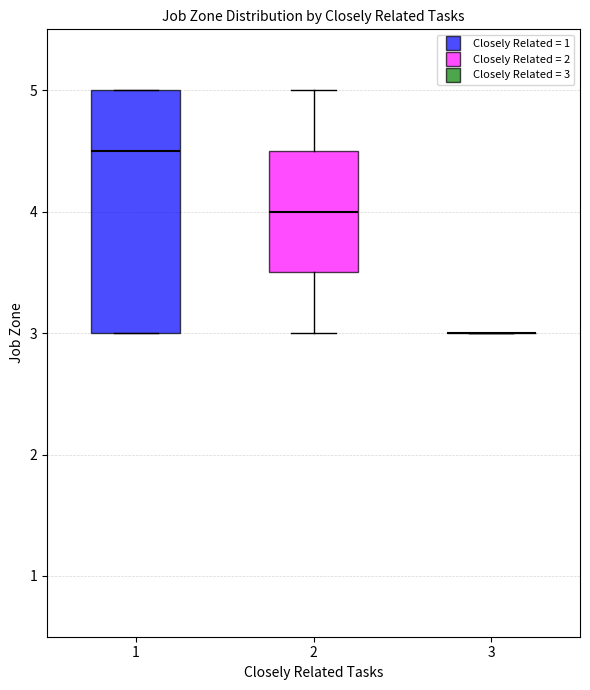

Reading left to right, read every box against the y-axis: the position of its median line, the range the box covers, and the ends of its whiskers. The values are not printed on the chart, so give them approximately, as read against the axis.

1: median 4.5, box 3.0 to 5.0, whiskers 3.0 to 5.0
2: median 4.0, box 3.5 to 4.5, whiskers 3.0 to 5.0
3: box collapsed to a line at 3.0, whiskers 3.0 to 3.0